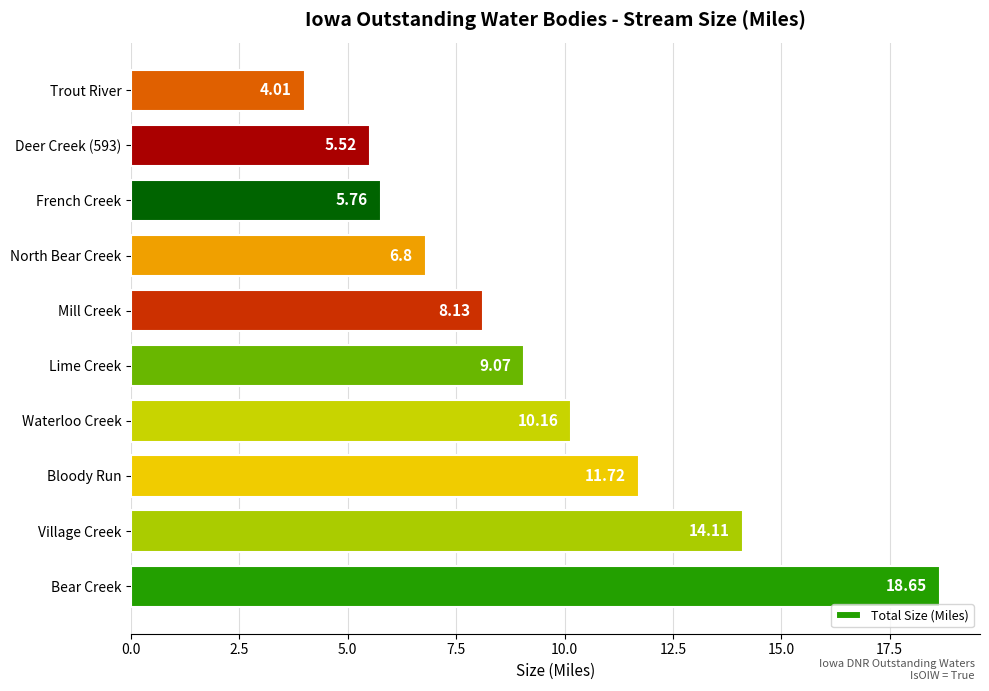

Which category has the lowest value across all series?

Trout River